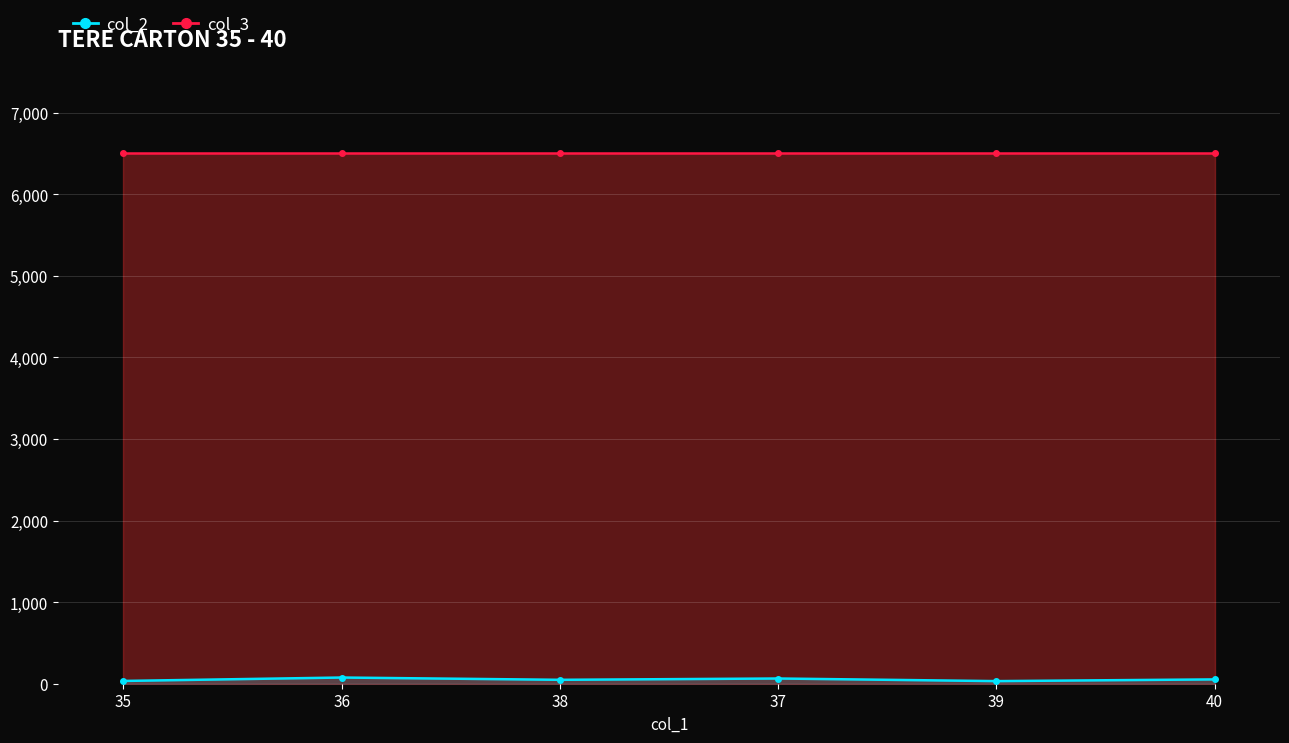

What is the sum of the values at 39 and 36?

108